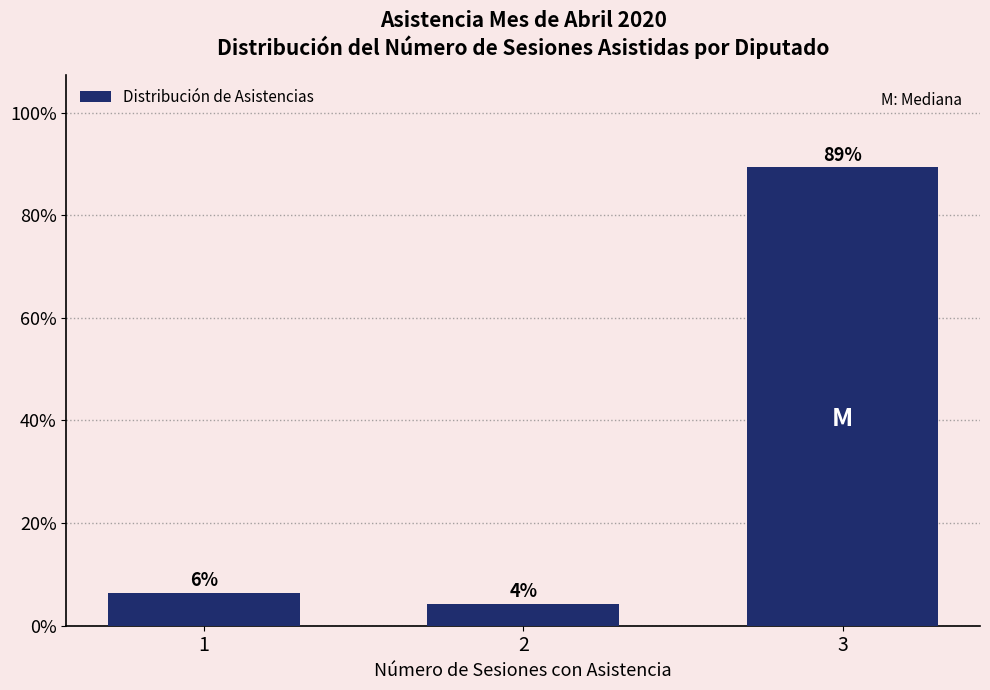

Does the chart contain any negative values?

No